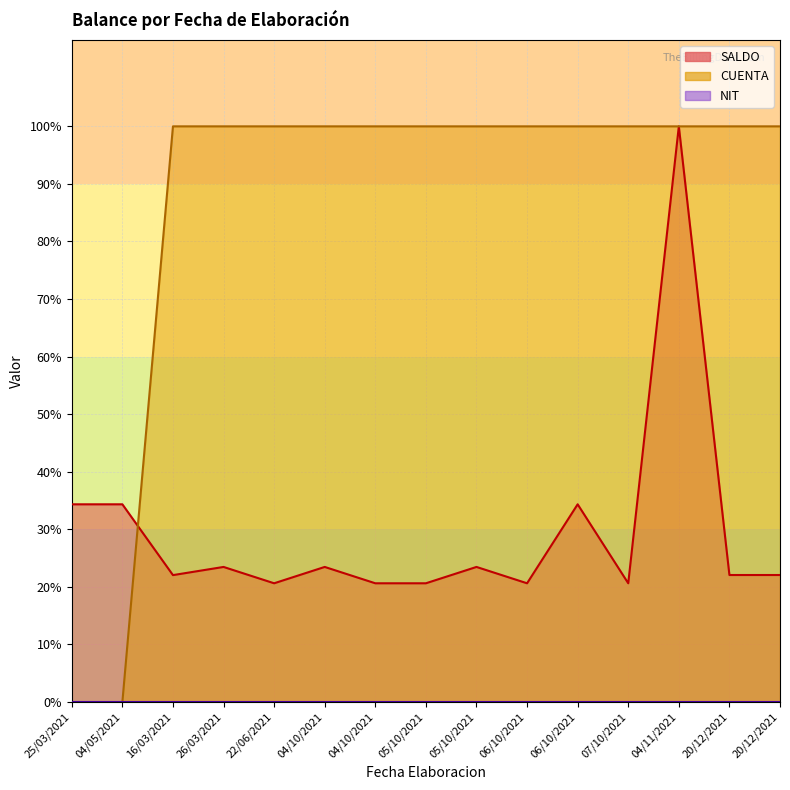

List the labels in order of CUENTA value, smallest first.

25/03/2021, 04/05/2021, 16/03/2021, 26/03/2021, 22/06/2021, 04/10/2021, 04/10/2021, 05/10/2021, 05/10/2021, 06/10/2021, 06/10/2021, 07/10/2021, 04/11/2021, 20/12/2021, 20/12/2021